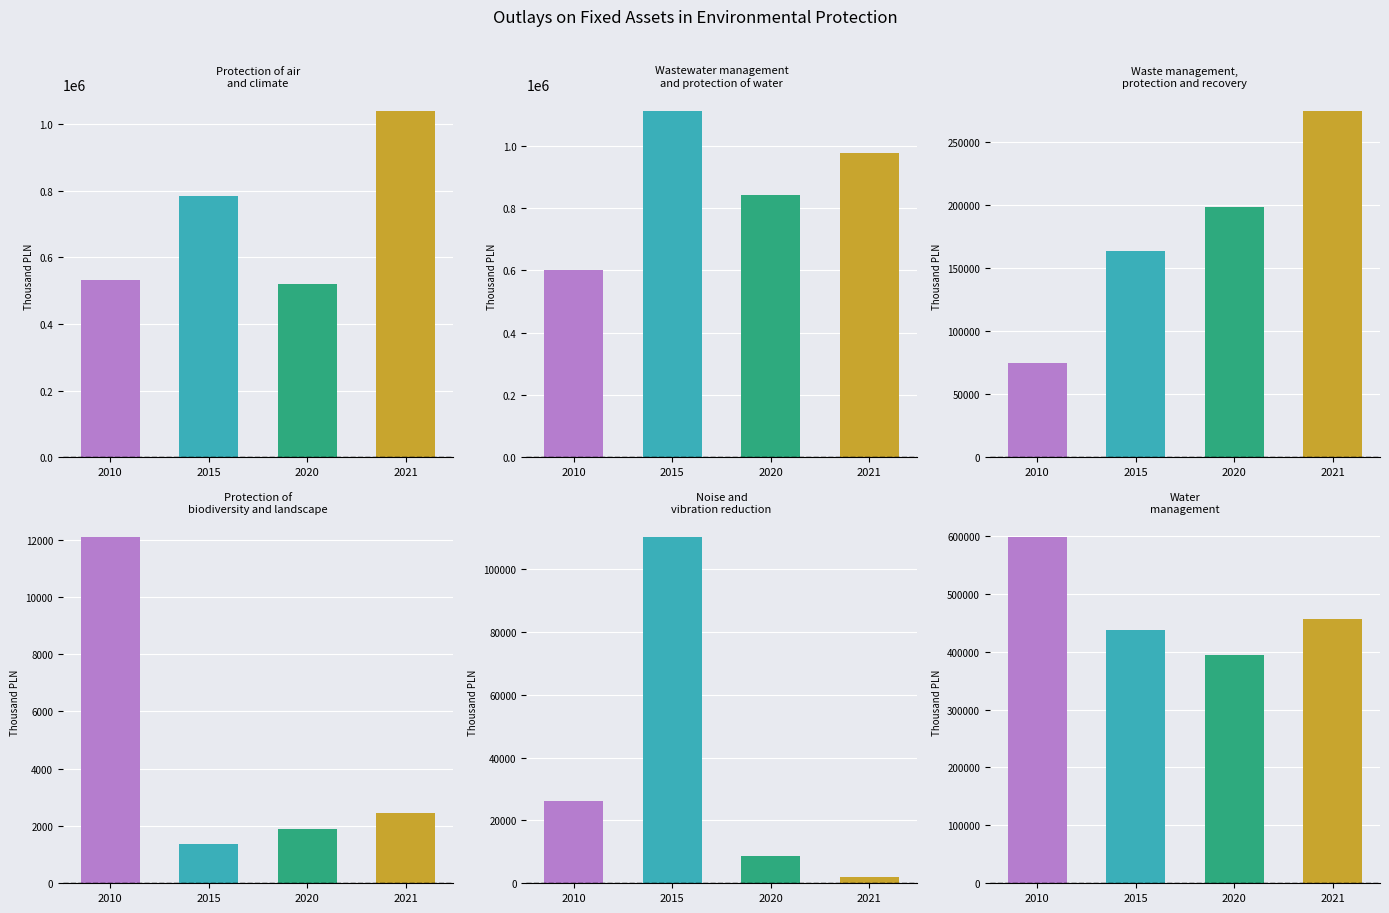

At which label does Protection of
biodiversity and landscape first exceed 2469?

2010